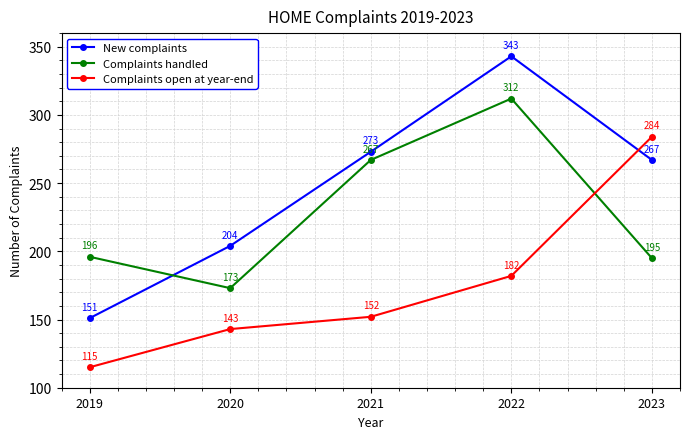

Is it true that New complaints equals 183 at 2021?

False